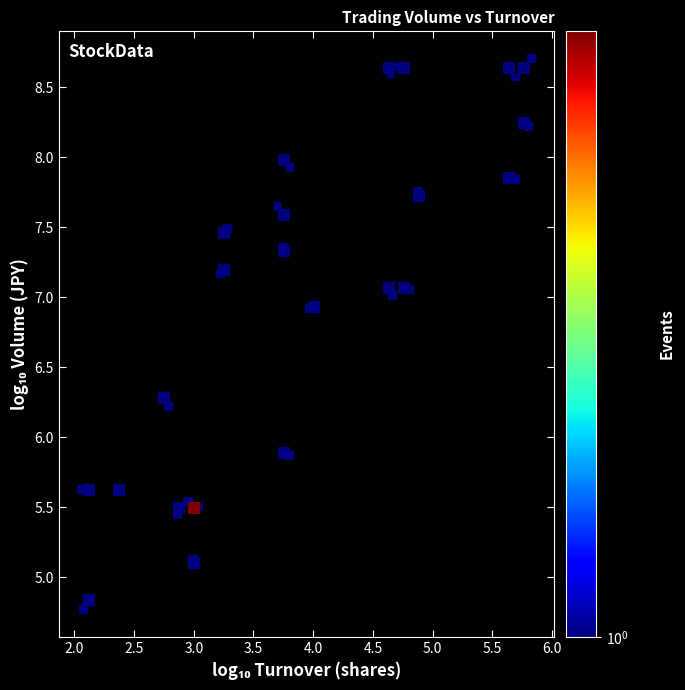

What Y value in the scatter plot is closest to 6?

5.9